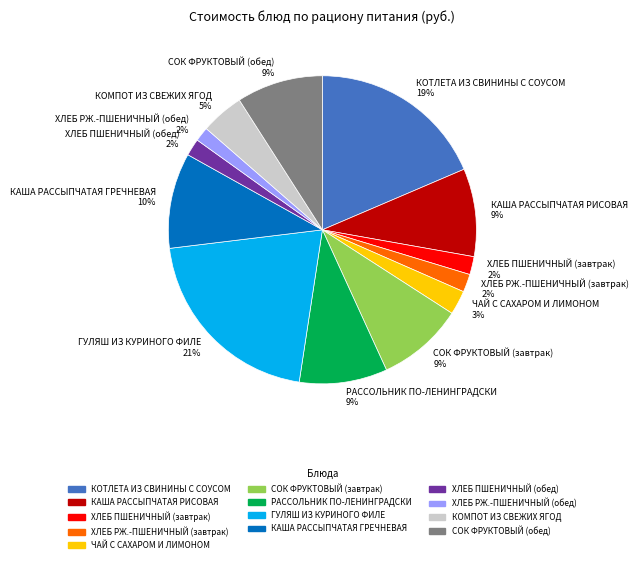

Does КАША РАССЫПЧАТАЯ РИСОВАЯ 9% account for over 50% of the chart?

No